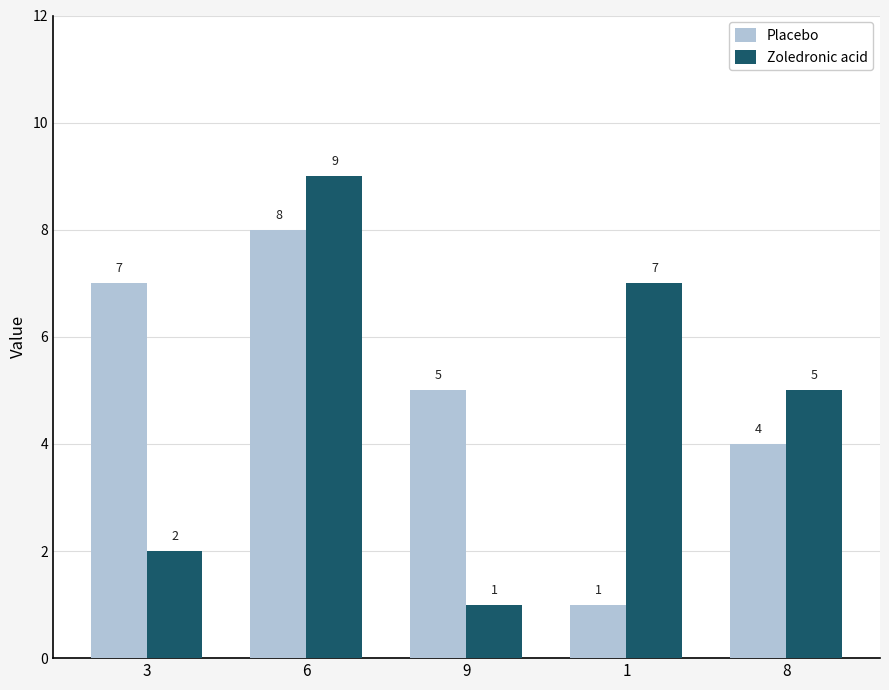

What is the difference between the second highest and minimum values in the Placebo series?

6